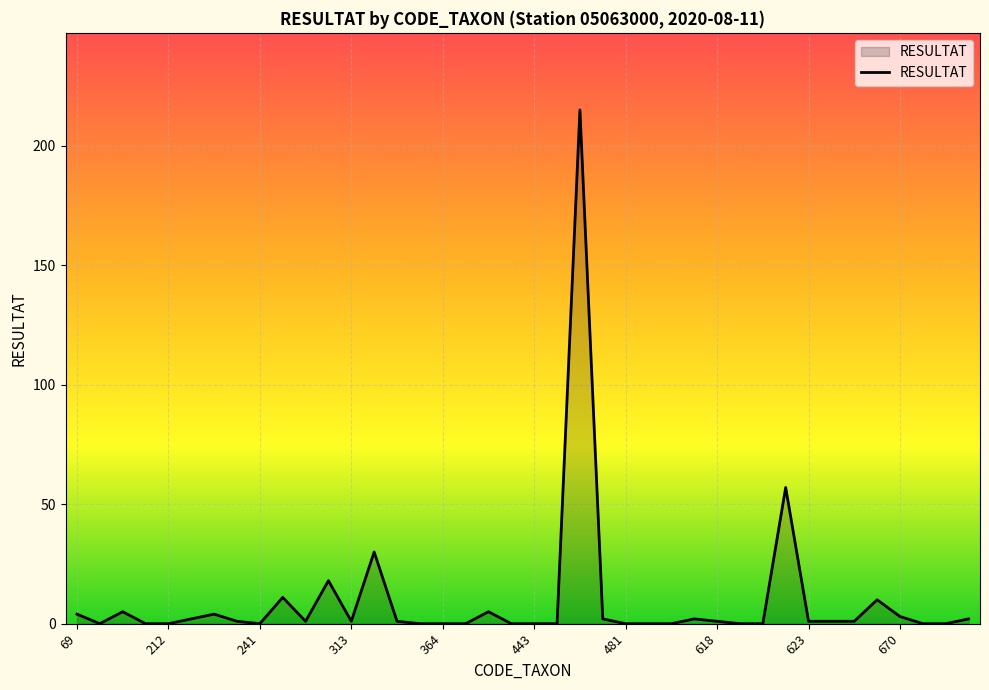

Does the chart display data point markers on the line(s)?

No